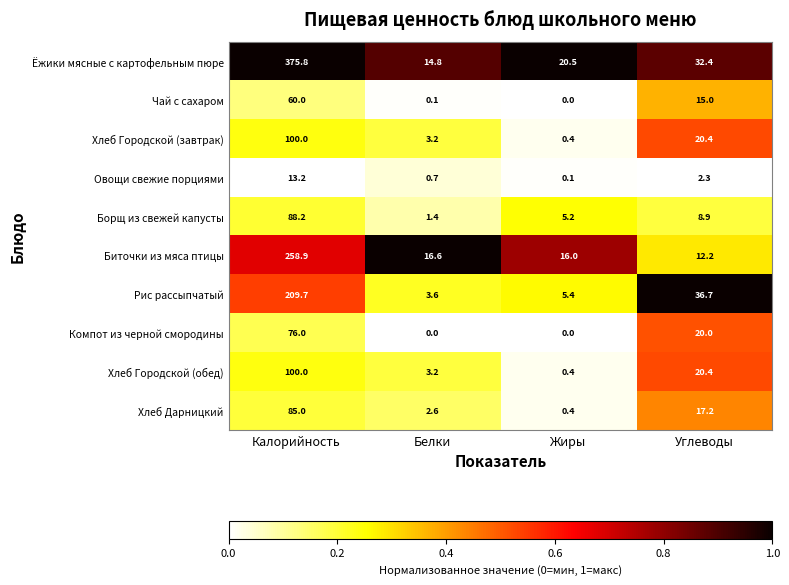

At which category is the sum across all series the highest?

Калорийность